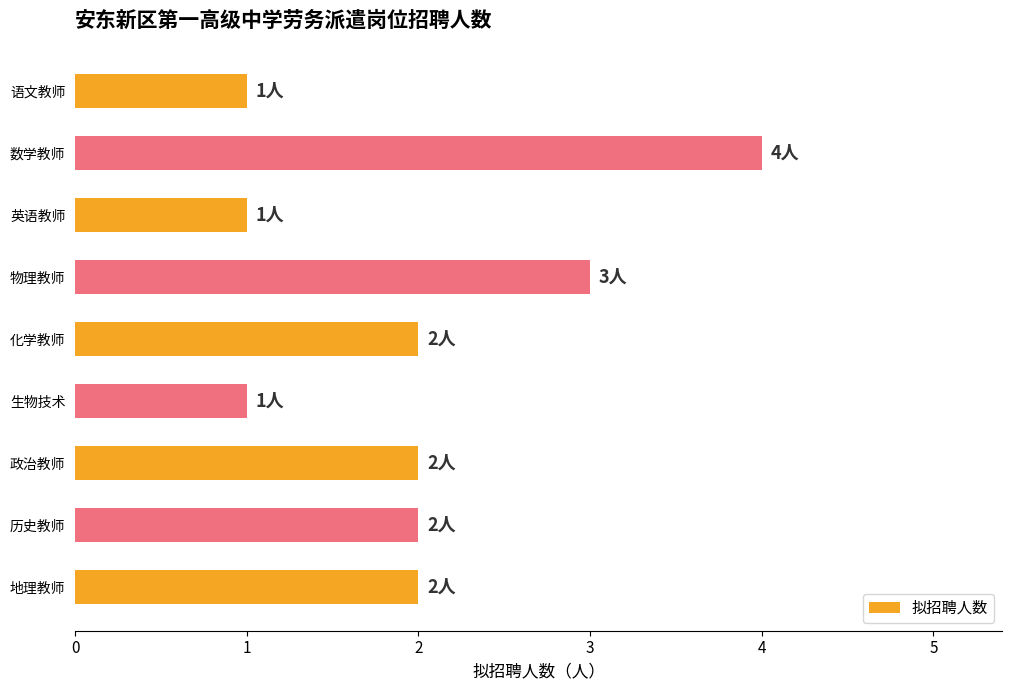

What is the difference between the second highest and second lowest values?

2